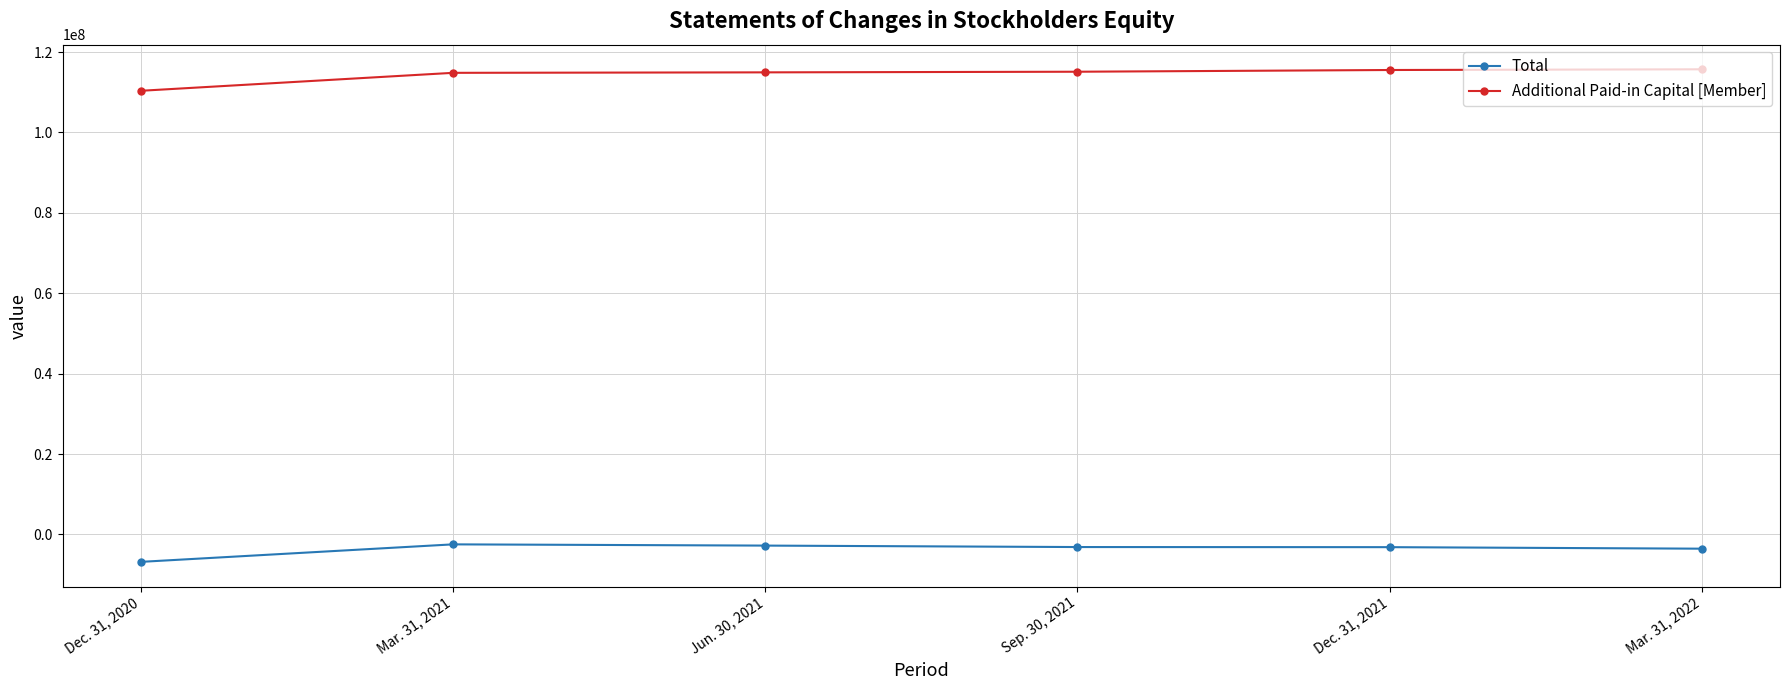

What is the total value across all series at Sep. 30, 2021?

111957013